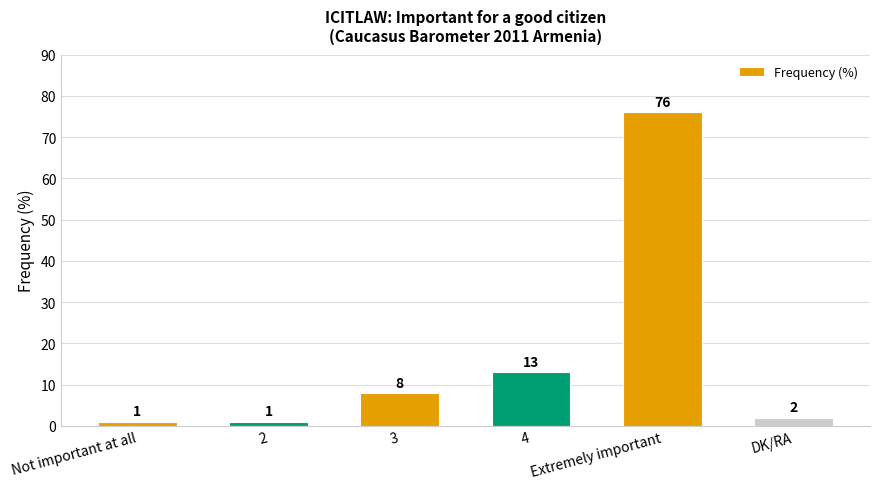

Reading right to left, extract all data points from this chart.

DK/RA=2	Extremely important=76	4=13	3=8	2=1	Not important at all=1